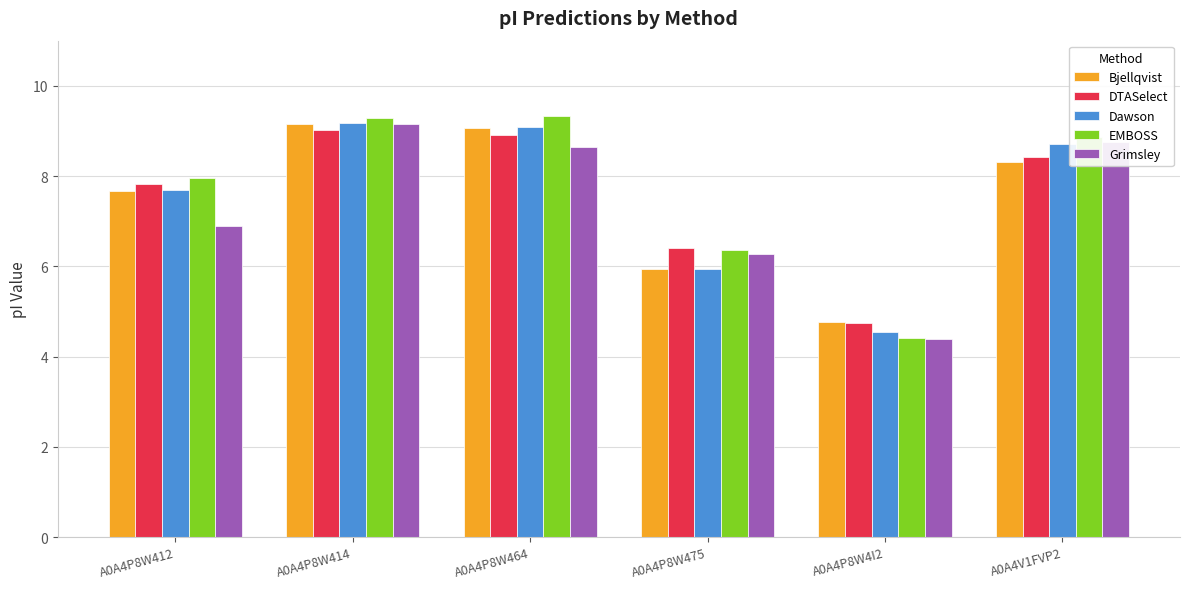

What is the sum of the Dawson values at A0A4P8W475 and A0A4P8W412?

13.6